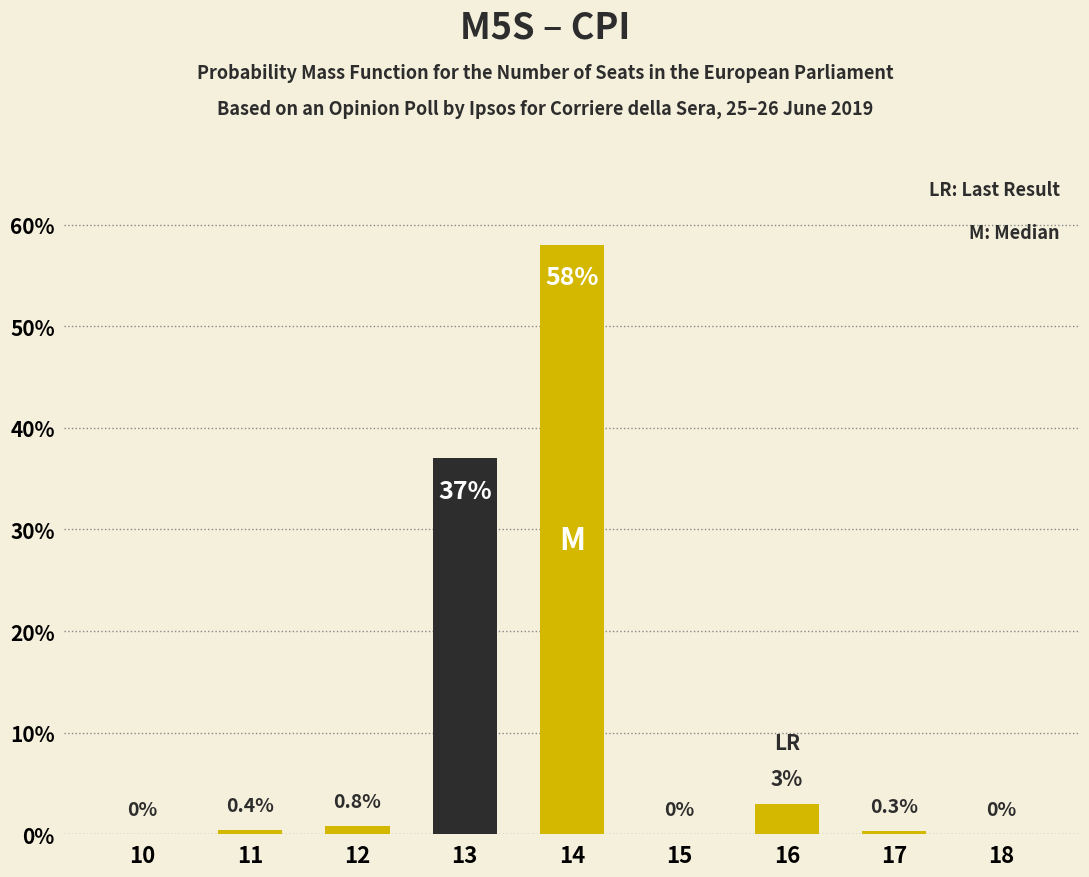

What is the maximum value shown in the chart?

58.0